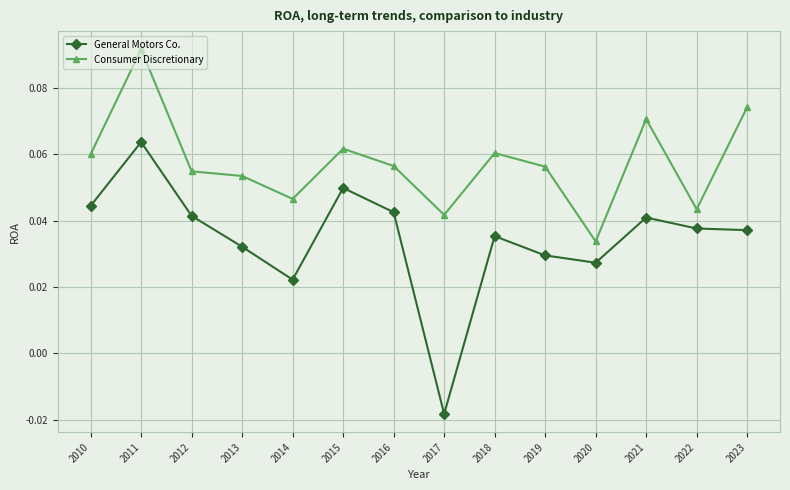

At which category is the sum across all series the highest?

2011